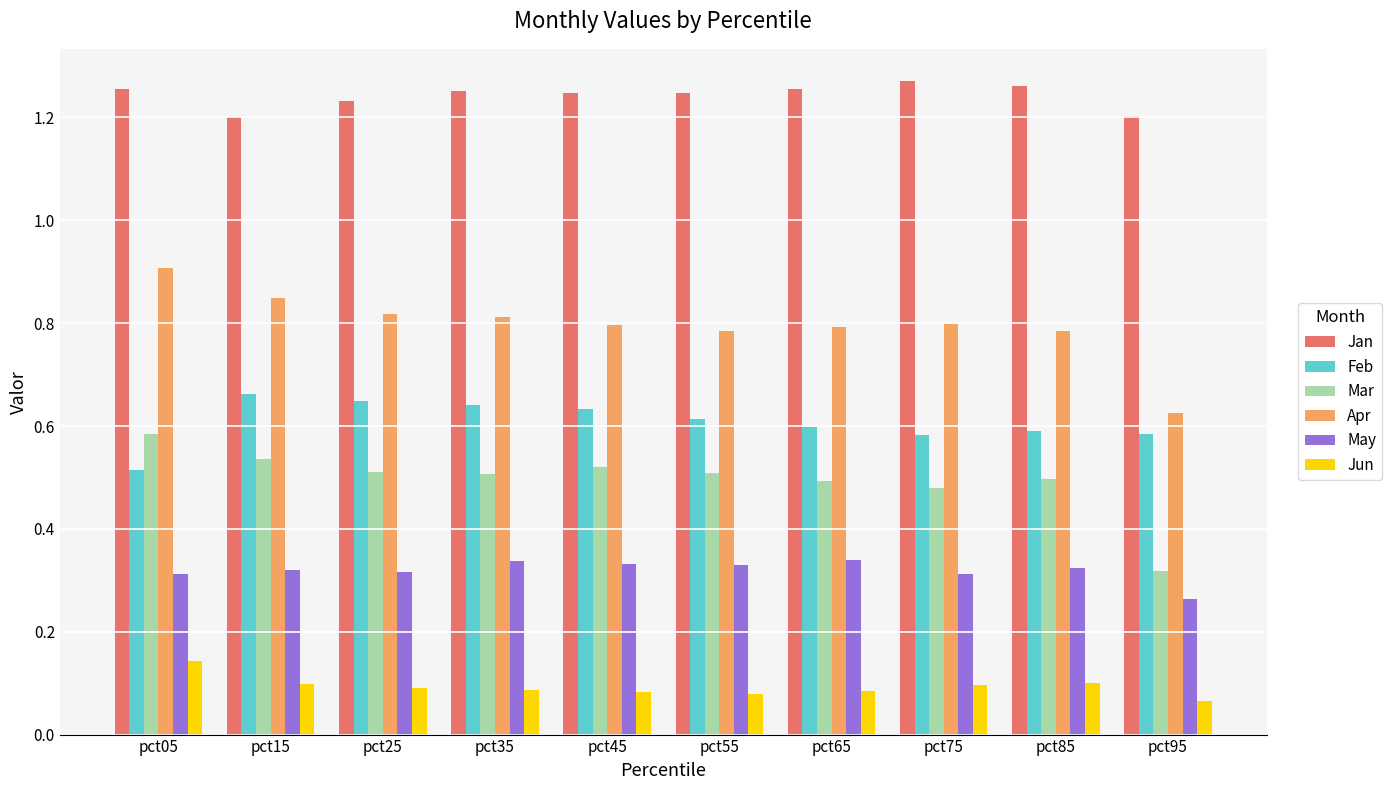

How many data points does each series have?

10